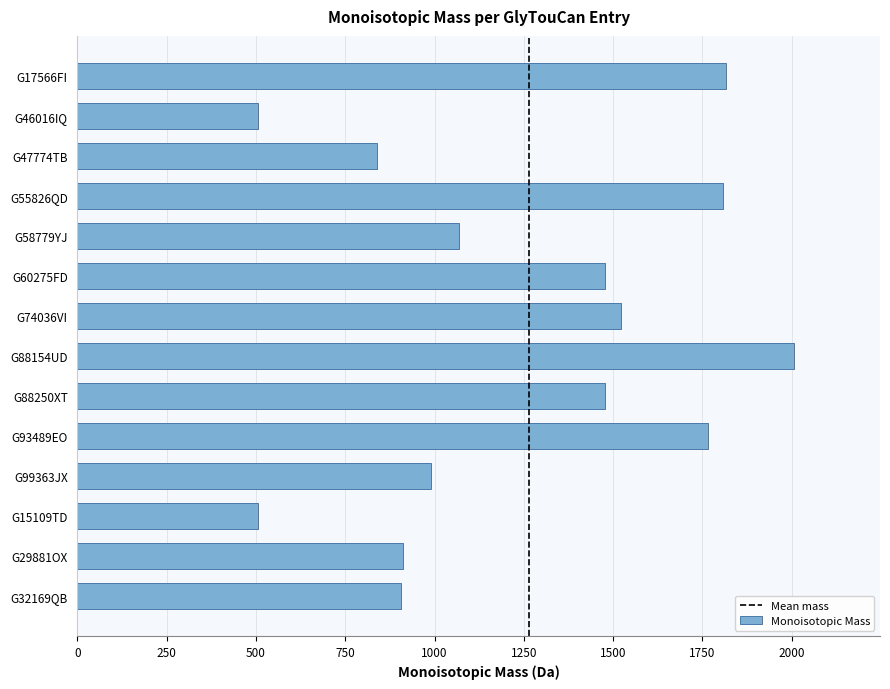

What is the sum of the values at G88154UD and G46016IQ?

2512.7